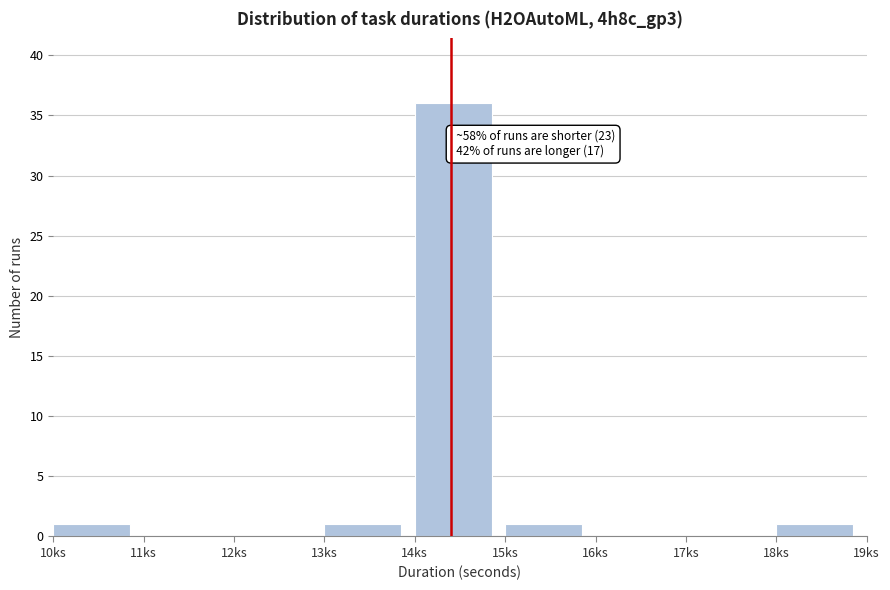

Reading right to left, what are all the values shown in this chart?

18ks=1	17ks=0	16ks=0	15ks=1	14ks=36	13ks=1	12ks=0	11ks=0	10ks=1